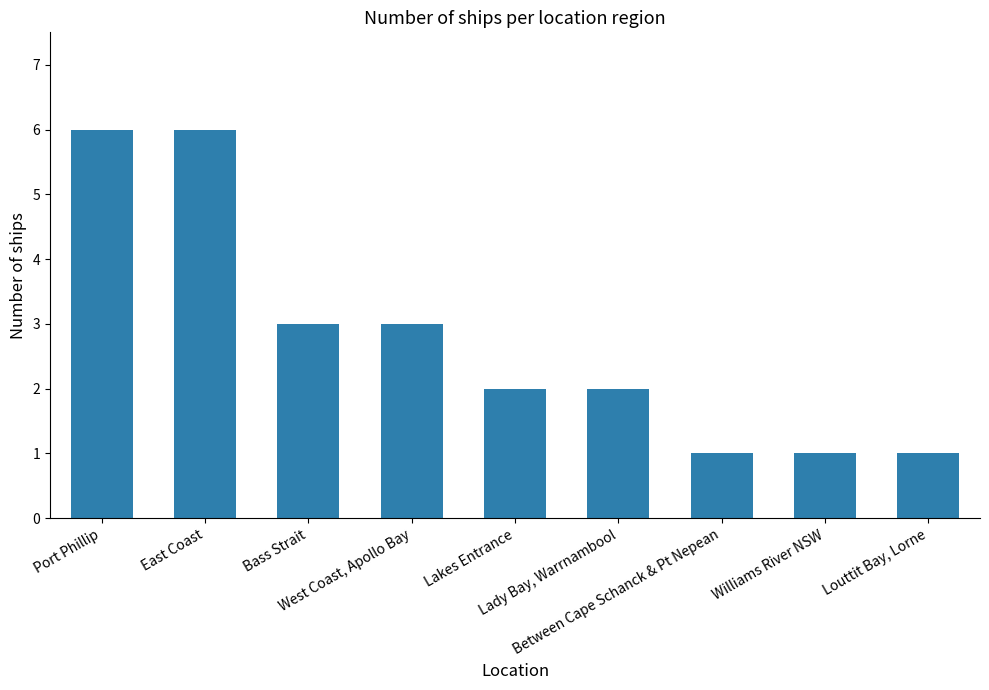

What is the smallest value displayed?

1